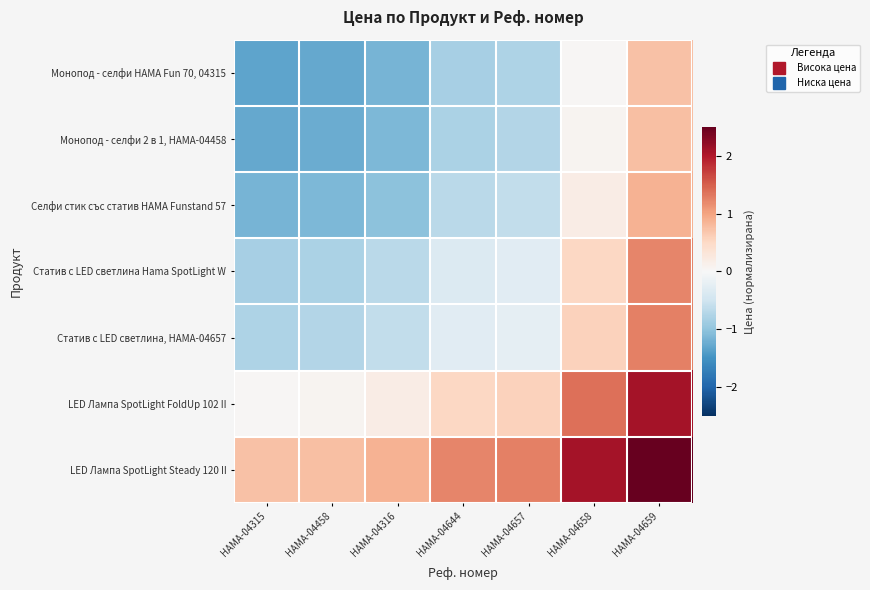

Reading right to left, transcribe all the data shown in this chart.

Монопод - селфи HAMA Fun 70, 04315: HAMA-04659=0.7	HAMA-04658=0.0	HAMA-04657=-0.8	HAMA-04644=-0.8	HAMA-04316=-1.2	HAMA-04458=-1.3	HAMA-04315=-1.3
Монопод - селфи 2 в 1, HAMA-04458: HAMA-04659=0.8	HAMA-04658=0.1	HAMA-04657=-0.7	HAMA-04644=-0.8	HAMA-04316=-1.1	HAMA-04458=-1.2	HAMA-04315=-1.3
Селфи стик със статив HAMA Funstand 57: HAMA-04659=0.9	HAMA-04658=0.2	HAMA-04657=-0.6	HAMA-04644=-0.7	HAMA-04316=-1.0	HAMA-04458=-1.1	HAMA-04315=-1.2
Статив с LED светлина Hama SpotLight W: HAMA-04659=1.2	HAMA-04658=0.5	HAMA-04657=-0.3	HAMA-04644=-0.3	HAMA-04316=-0.7	HAMA-04458=-0.8	HAMA-04315=-0.8
Статив с LED светлина, HAMA-04657: HAMA-04659=1.3	HAMA-04658=0.6	HAMA-04657=-0.2	HAMA-04644=-0.3	HAMA-04316=-0.6	HAMA-04458=-0.7	HAMA-04315=-0.8
LED Лампа SpotLight FoldUp 102 II: HAMA-04659=2.1	HAMA-04658=1.4	HAMA-04657=0.6	HAMA-04644=0.5	HAMA-04316=0.2	HAMA-04458=0.1	HAMA-04315=0.0
LED Лампа SpotLight Steady 120 II: HAMA-04659=2.8	HAMA-04658=2.1	HAMA-04657=1.3	HAMA-04644=1.2	HAMA-04316=0.9	HAMA-04458=0.8	HAMA-04315=0.7